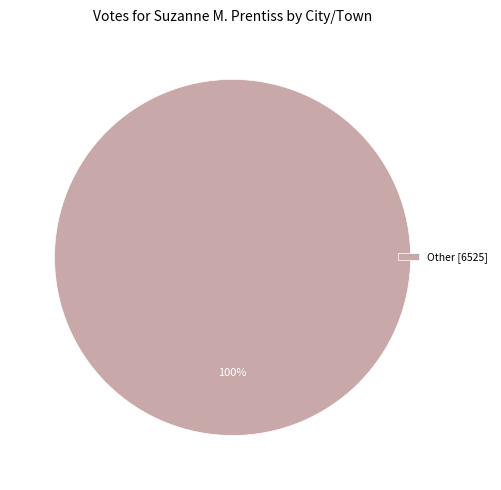

Does any single category account for the majority?

Yes